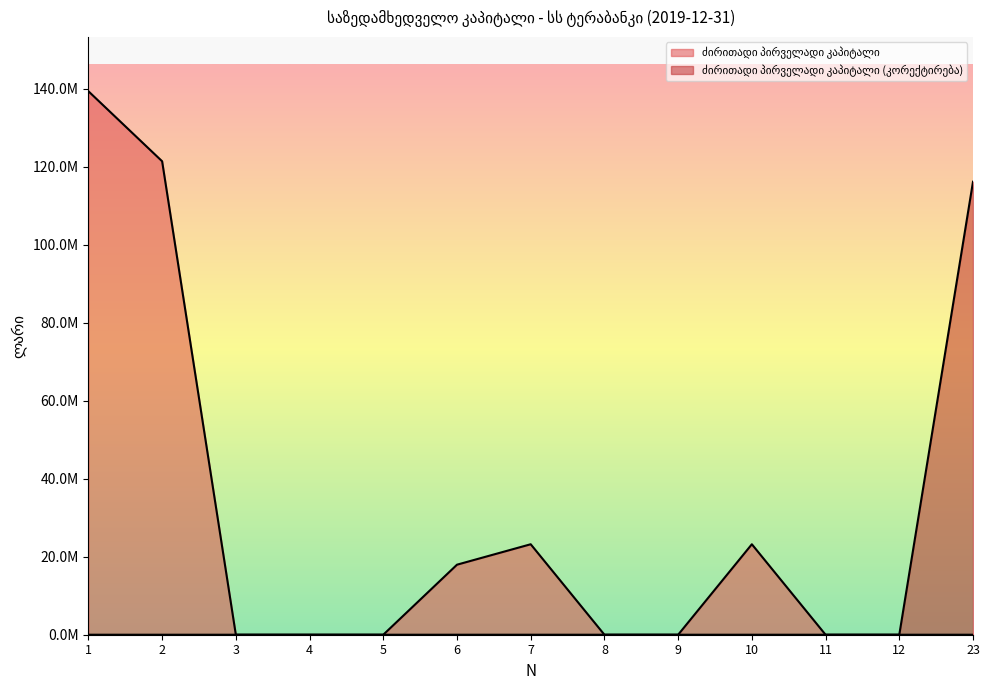

How many interior local peaks does the ძირითადი პირველადი კაპიტალი series have?

2